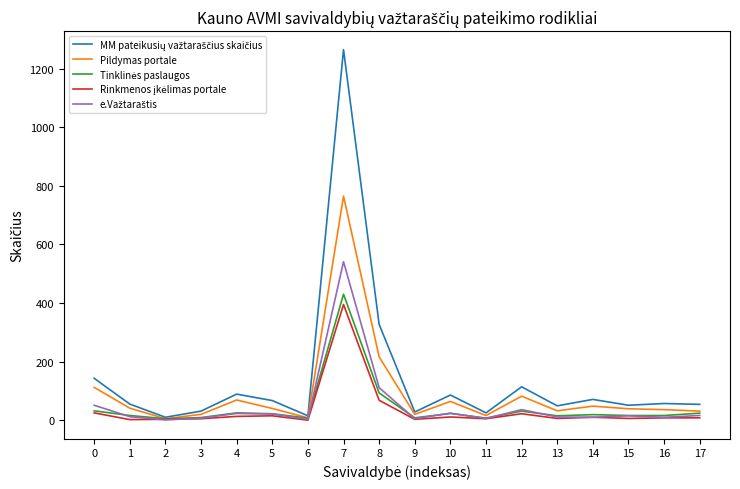

At which category is the sum across all series the highest?

7